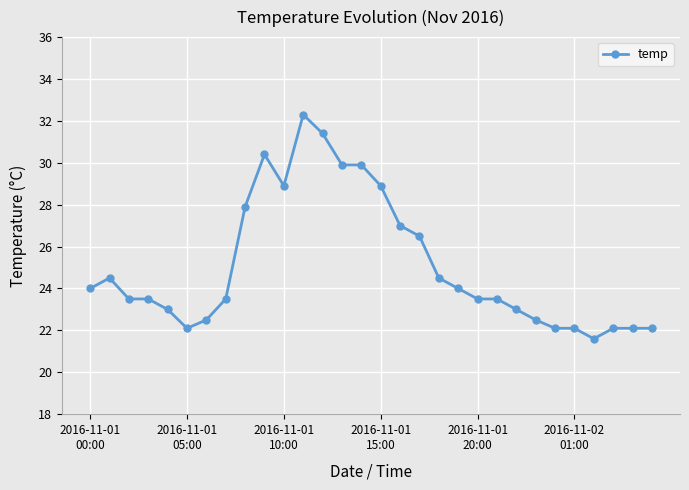

Reading left to right, transcribe all the data shown in this chart.

24.0	24.5	23.5	23.5	23.0	22.1	22.5	23.5	27.9	30.4	28.9	32.3	31.4	29.9	29.9	28.9	27.0	26.5	24.5	24.0	23.5	23.5	23.0	22.5	22.1	22.1	21.6	22.1	22.1	22.1